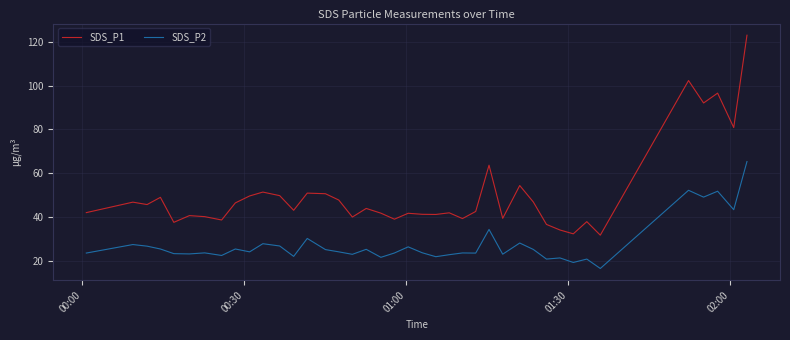

How many lines are shown in the chart?

2